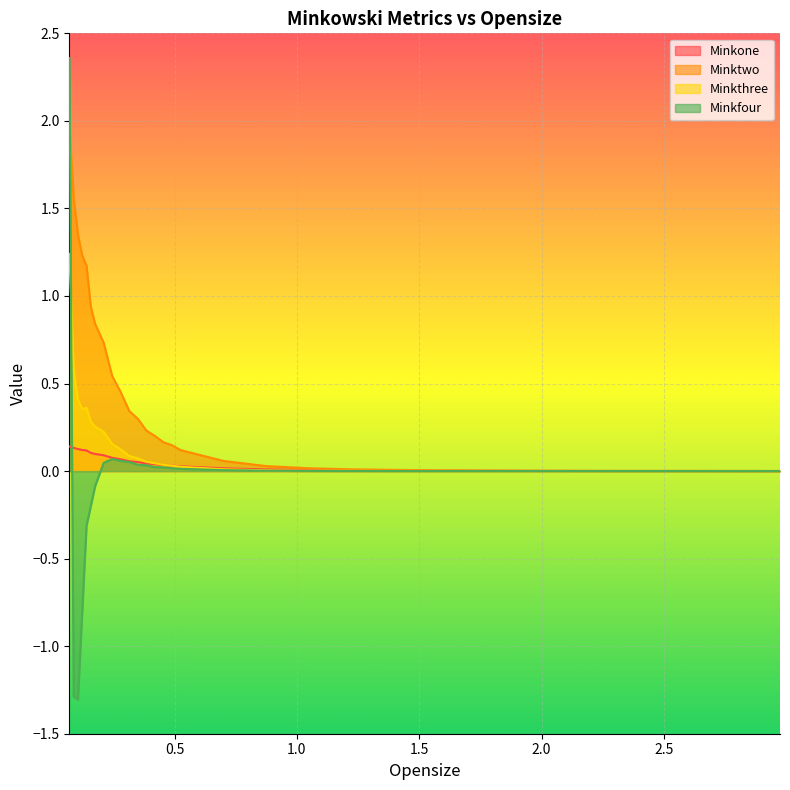

What are all the series names shown in the legend?

Minkone, Minktwo, Minkthree, Minkfour